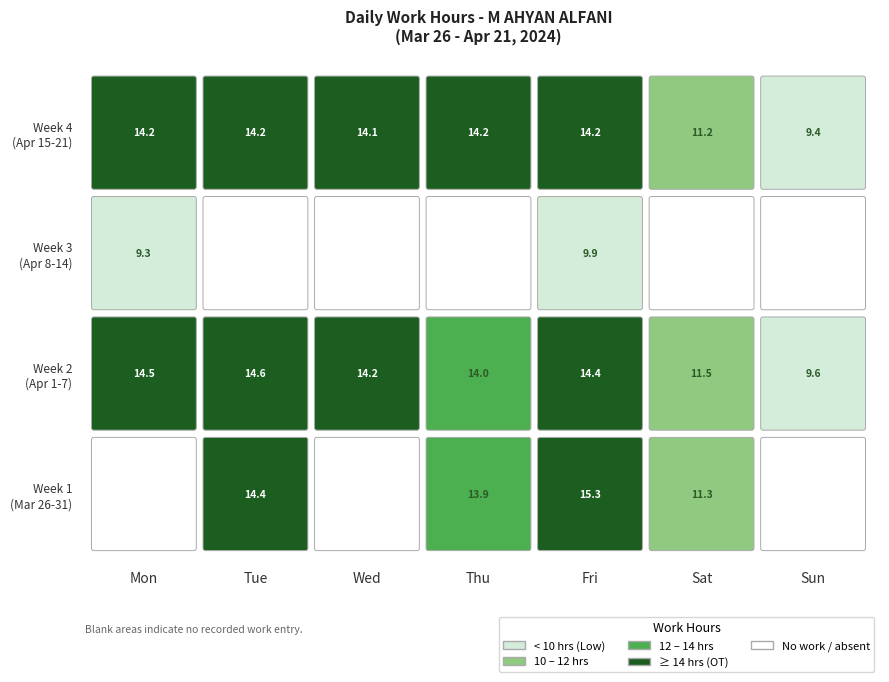

How many values exceed 14?

11